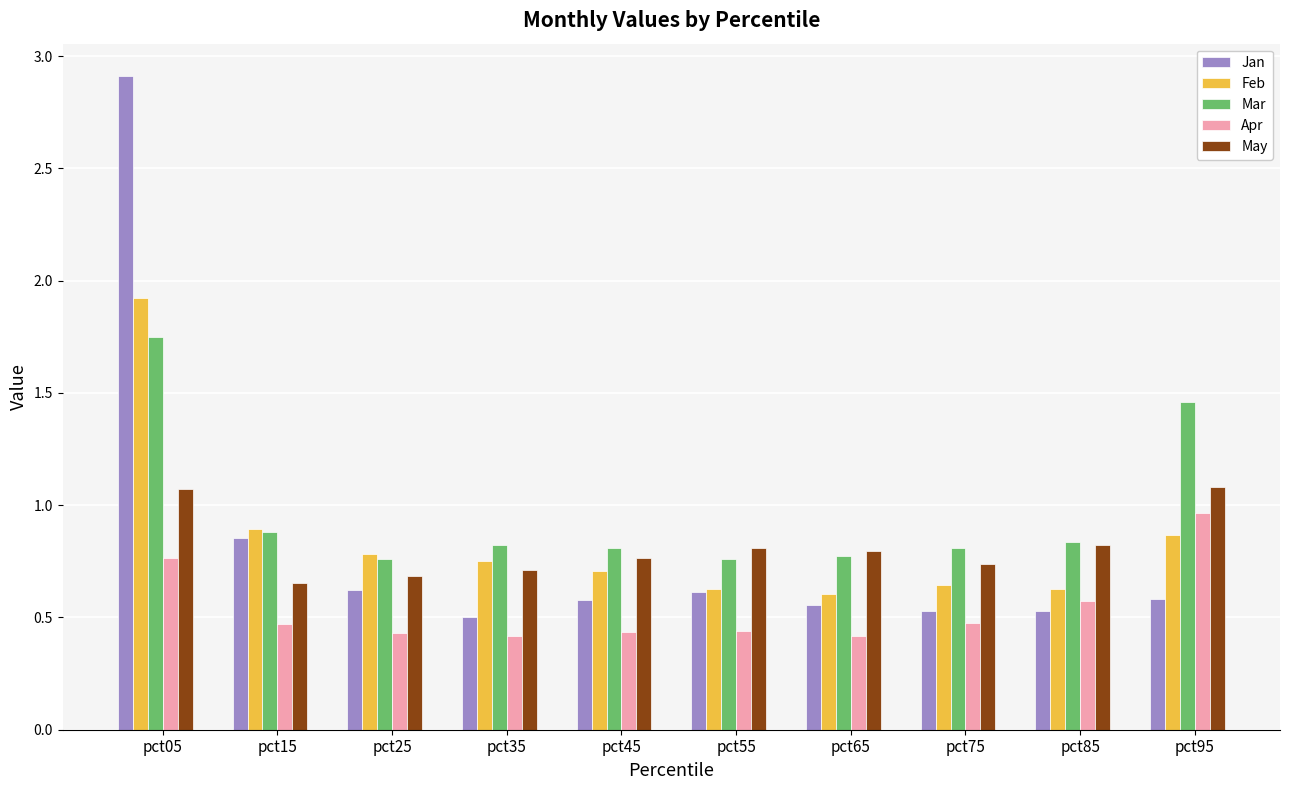

How many distinct data groups are displayed?

5